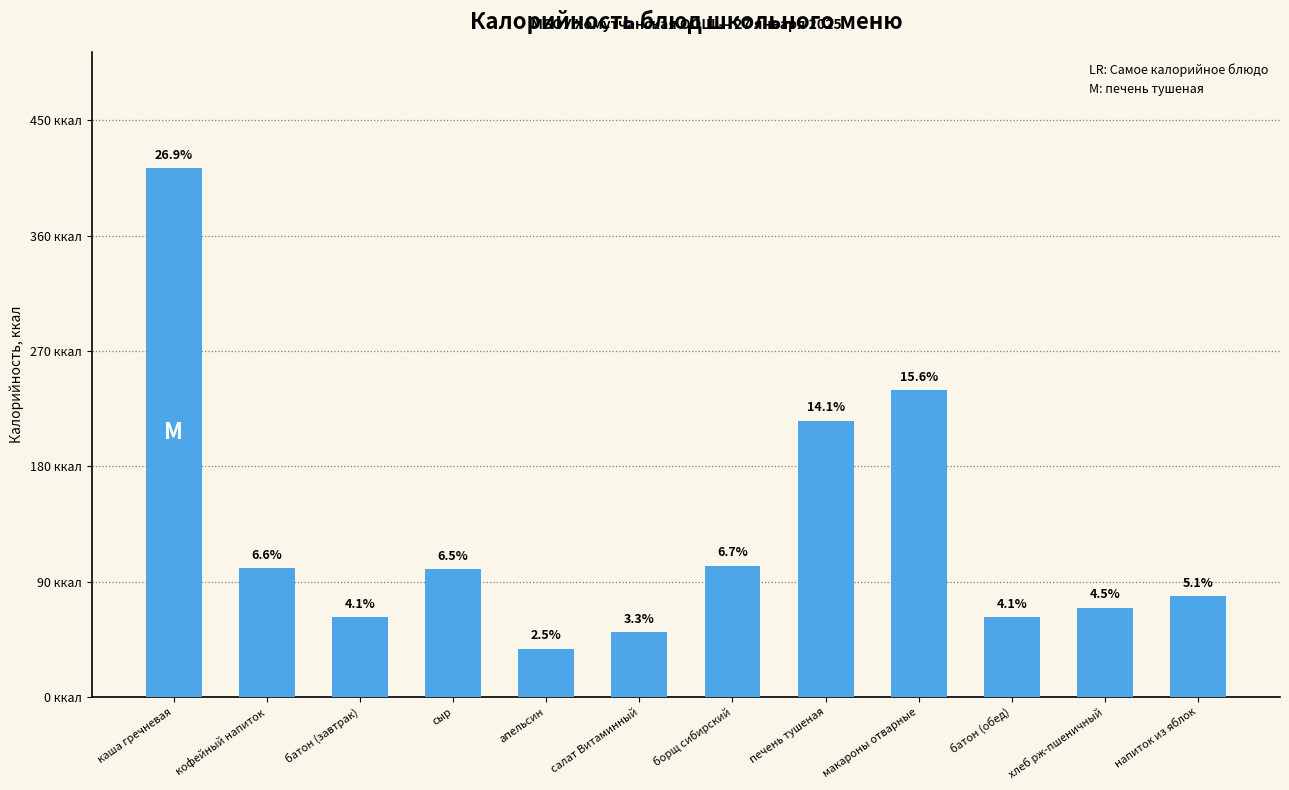

What is the label of the 6th bar from the left?

салат Витаминный